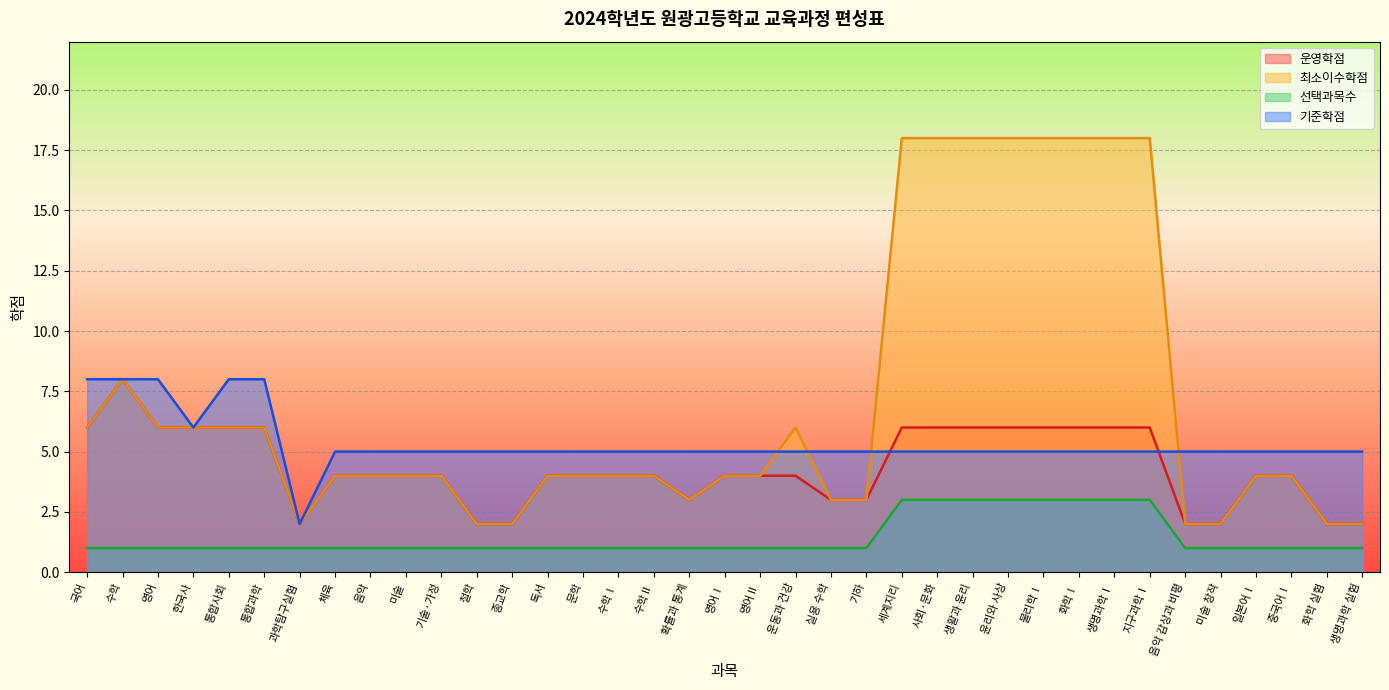

How many data points in 최소이수학점 are above 4?

15